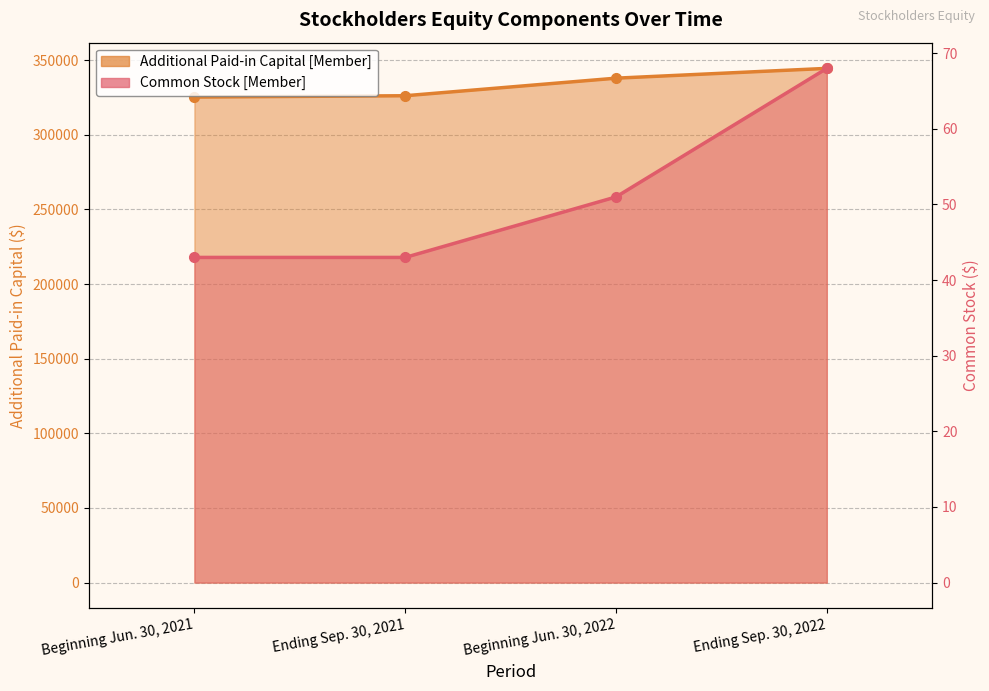

At which label does Common Stock [Member] first exceed 51?

Ending Sep. 30, 2022